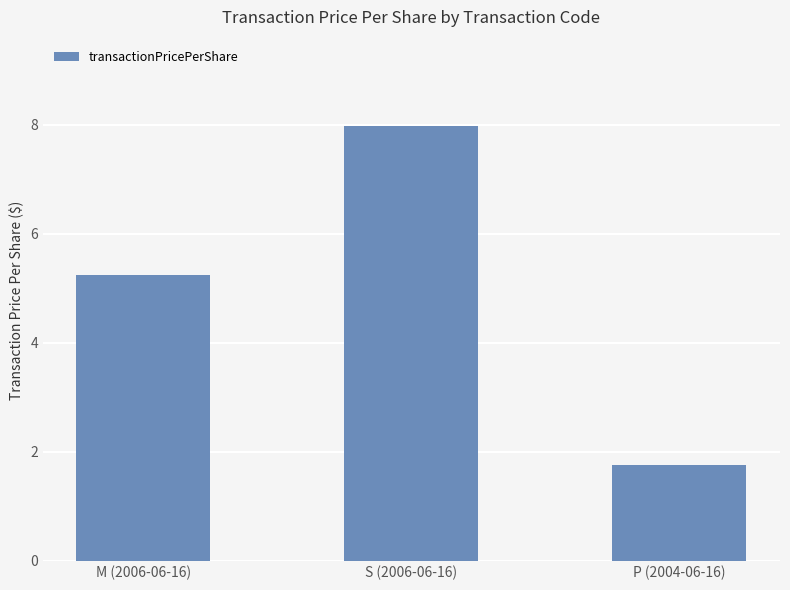

What is the sum of all values?

15.0